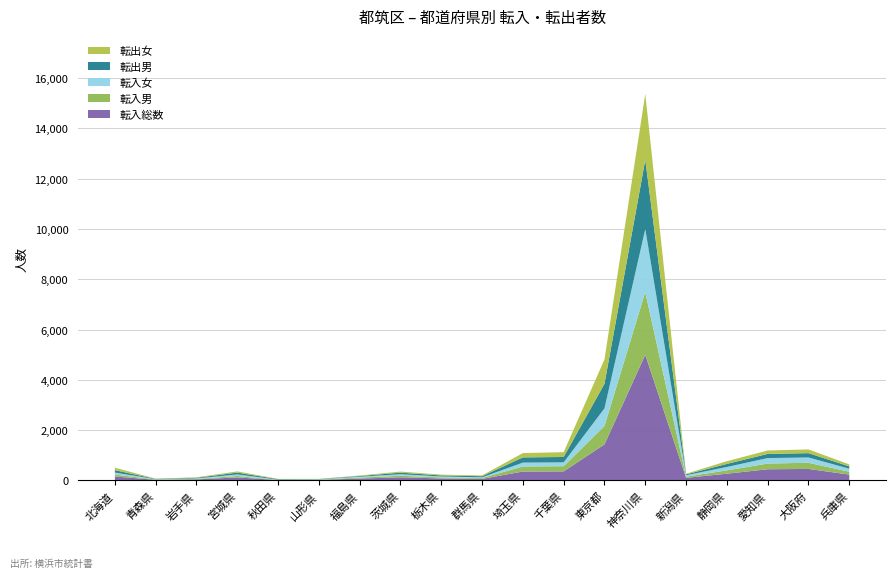

Reading left to right, list all the values displayed in this chart.

転入総数: 156	24	40	119	15	21	74	123	78	61	354	359	1433	4997	103	267	444	456	232
転入男: 77	13	20	56	6	9	40	61	43	37	199	207	731	2495	47	132	227	246	112
転入女: 79	11	20	63	9	12	34	62	35	24	155	152	702	2502	56	135	217	210	120
転出男: 95	13	25	72	20	11	27	62	42	45	208	214	977	2753	34	122	166	172	95
転出女: 98	10	18	48	11	9	21	43	32	31	171	191	970	2626	25	108	136	148	78